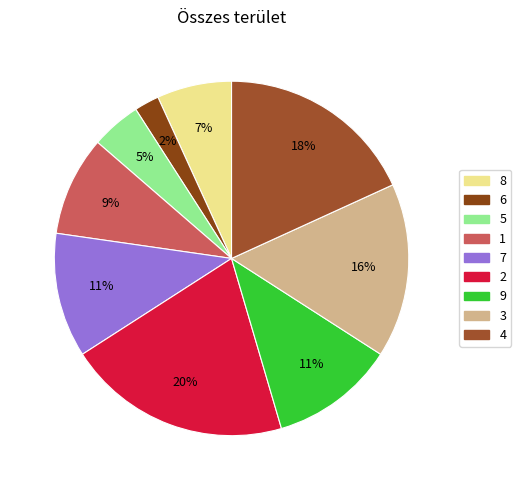

Count the number of slices in the pie.

9